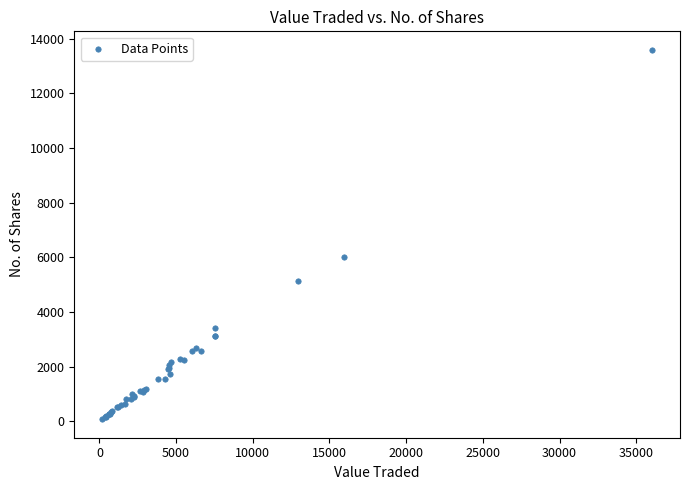

What Y value in the scatter plot is closest to 6832?

6005